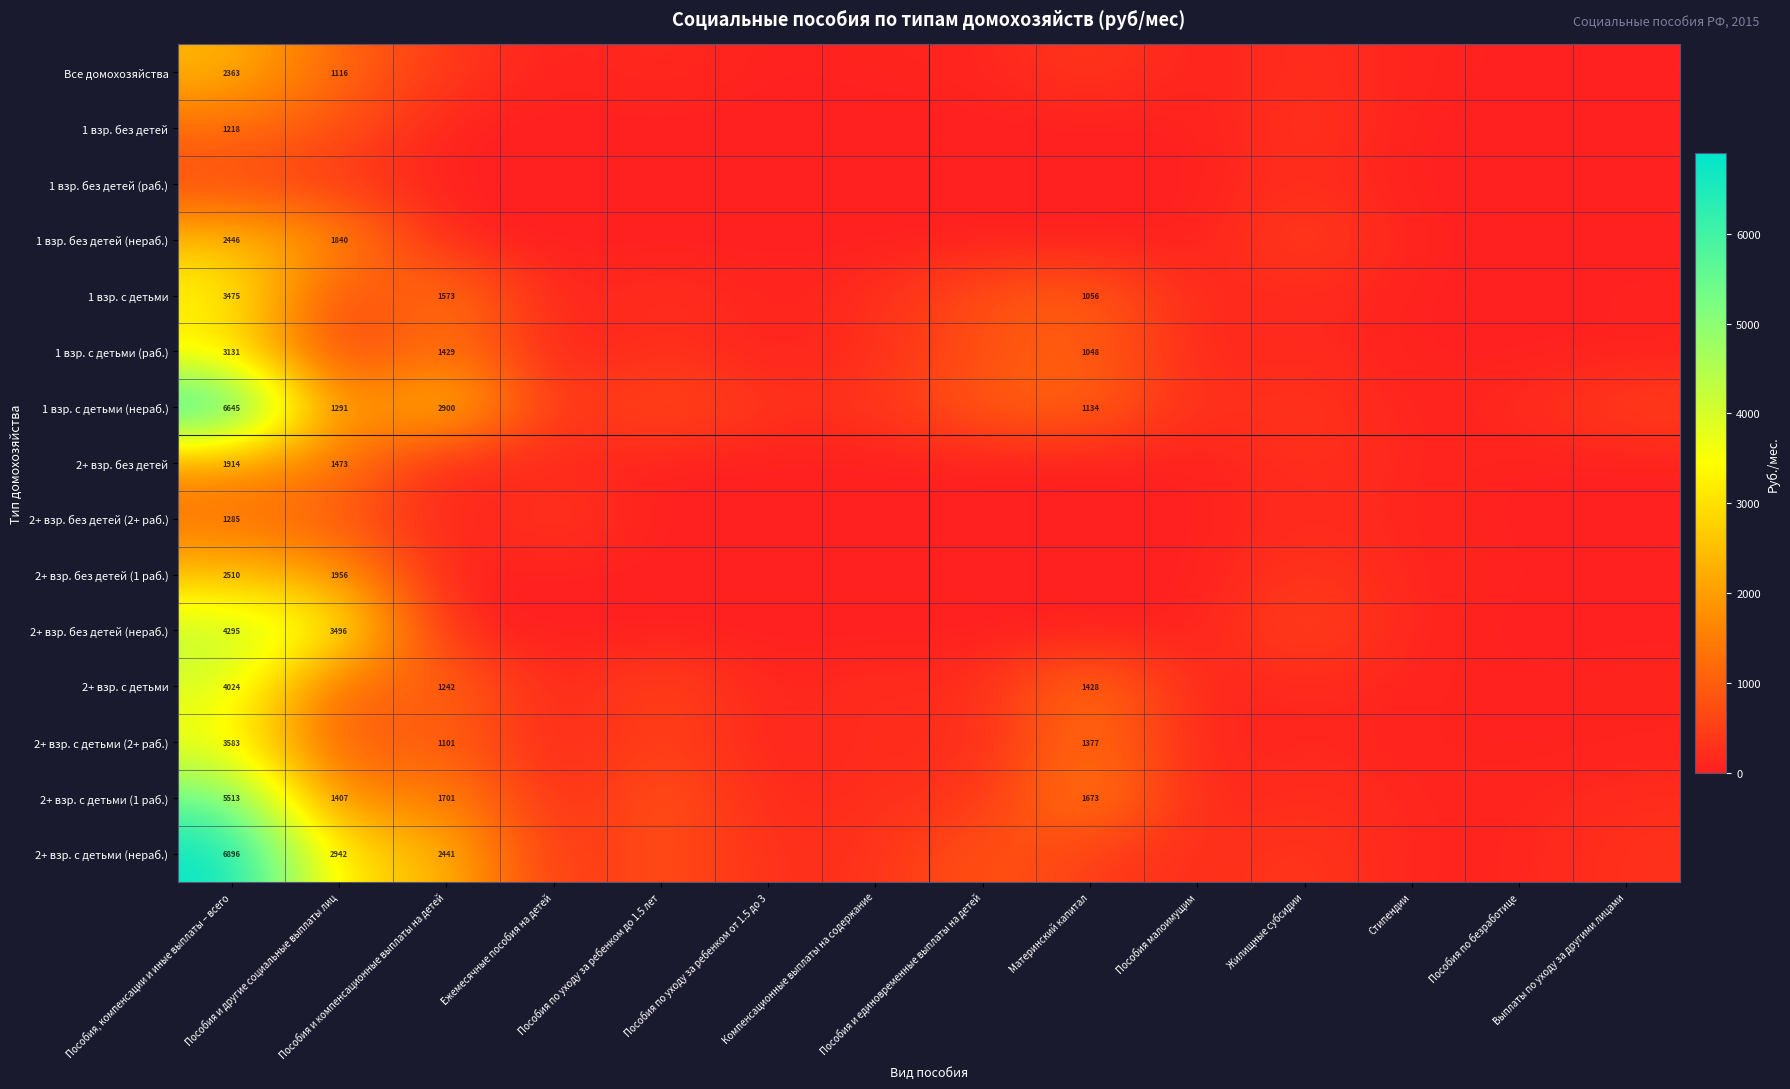

What is the sum of the 1 взр. с детьми values at Ежемесячные пособия на детей and Пособия по уходу за ребенком от 1.5 до 3?

61.9